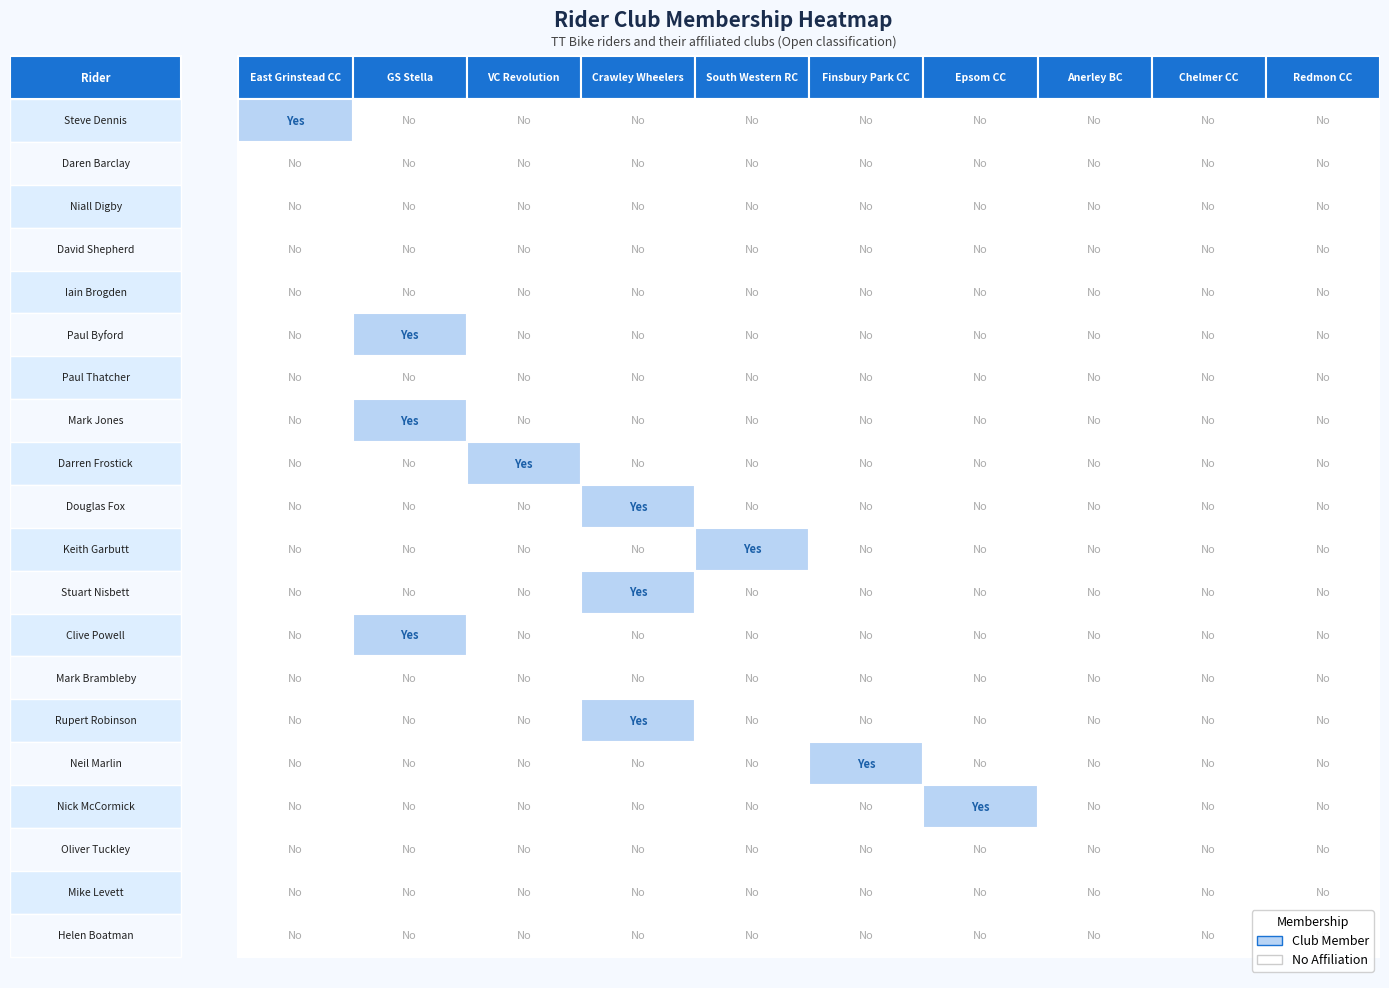

Reading left to right, what are all the values shown in this chart?

Steve Dennis: 1	0	0	0	0	0	0	0	0	0
Daren Barclay: 0	0	0	0	0	0	0	0	0	0
Niall Digby: 0	0	0	0	0	0	0	0	0	0
David Shepherd: 0	0	0	0	0	0	0	0	0	0
Iain Brogden: 0	0	0	0	0	0	0	0	0	0
Paul Byford: 0	1	0	0	0	0	0	0	0	0
Paul Thatcher: 0	0	0	0	0	0	0	0	0	0
Mark Jones: 0	1	0	0	0	0	0	0	0	0
Darren Frostick: 0	0	1	0	0	0	0	0	0	0
Douglas Fox: 0	0	0	1	0	0	0	0	0	0
Keith Garbutt: 0	0	0	0	1	0	0	0	0	0
Stuart Nisbett: 0	0	0	1	0	0	0	0	0	0
Clive Powell: 0	1	0	0	0	0	0	0	0	0
Mark Brambleby: 0	0	0	0	0	0	0	0	0	0
Rupert Robinson: 0	0	0	1	0	0	0	0	0	0
Neil Marlin: 0	0	0	0	0	1	0	0	0	0
Nick McCormick: 0	0	0	0	0	0	1	0	0	0
Oliver Tuckley: 0	0	0	0	0	0	0	0	0	0
Mike Levett: 0	0	0	0	0	0	0	0	0	0
Helen Boatman: 0	0	0	0	0	0	0	0	0	0